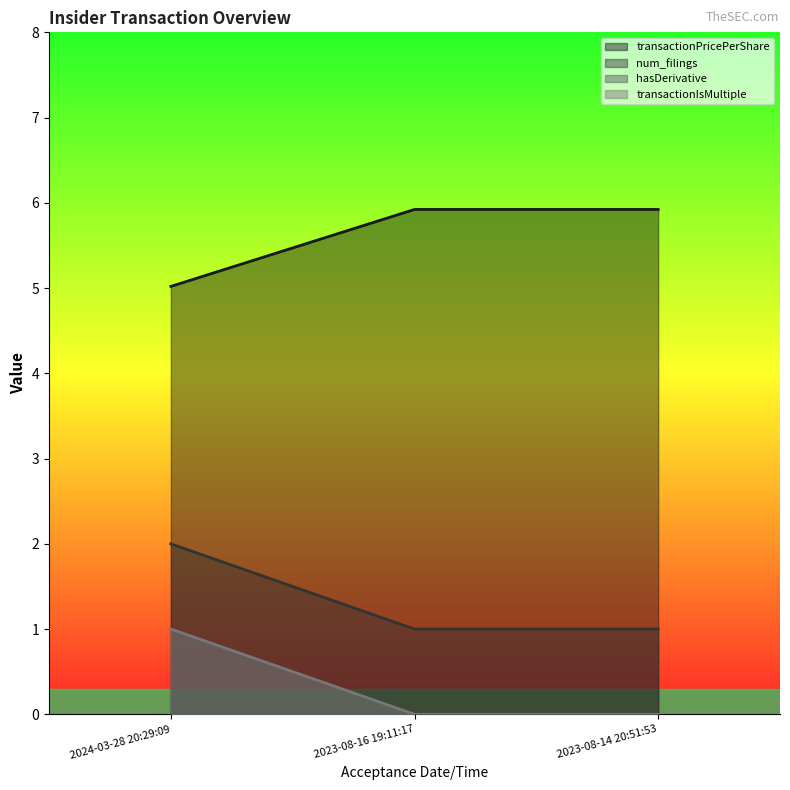

The transactionIsMultiple series shows 1.0 at 2024-03-28 20:29:09. True or false?

True